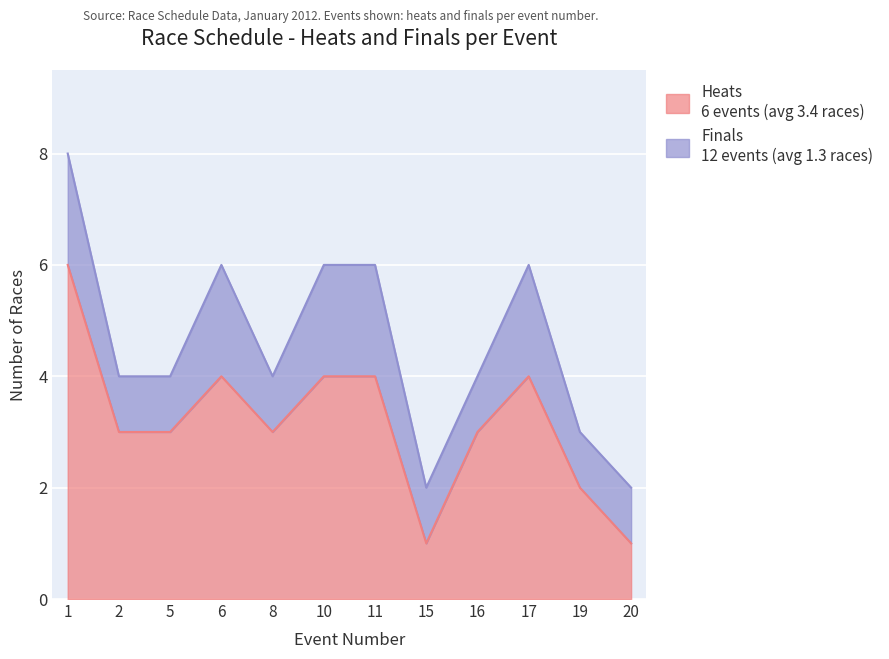

What is the maximum value shown in the chart?

6